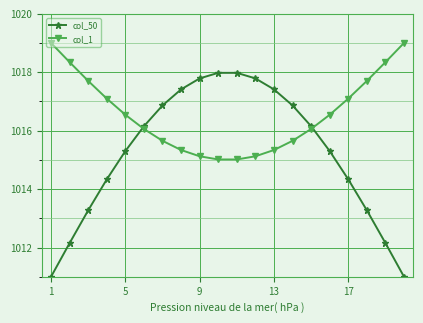

What is the value of the col_50 point at the 2nd from the left?

1012.2